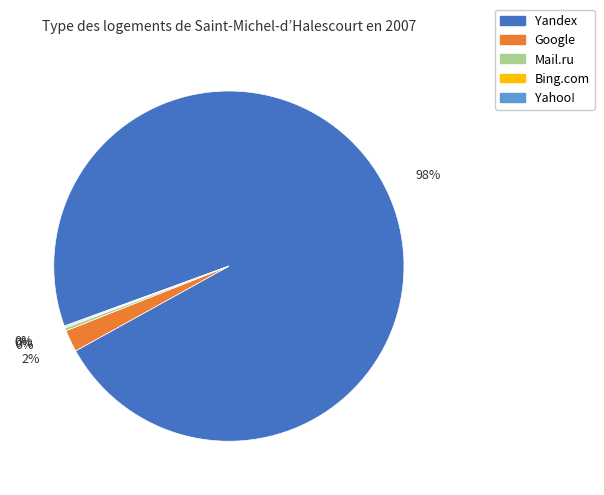

Which slice represents more than half of the pie?

Yandex